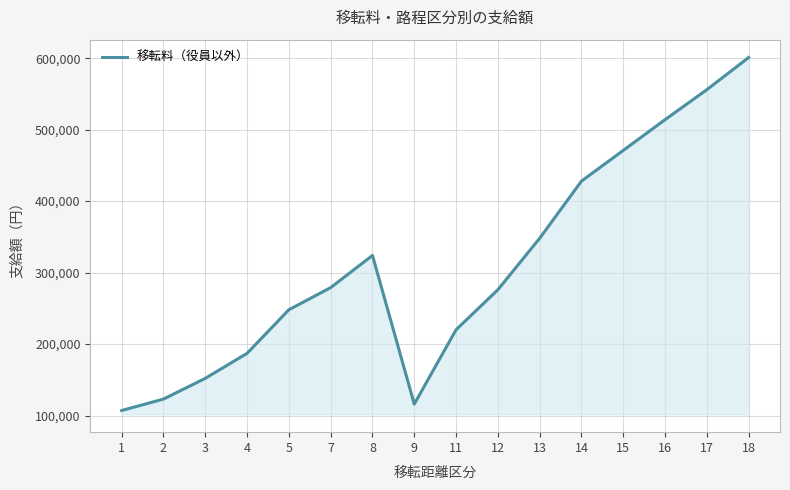

The chart shows a value of 274912 at 14. True or false?

False